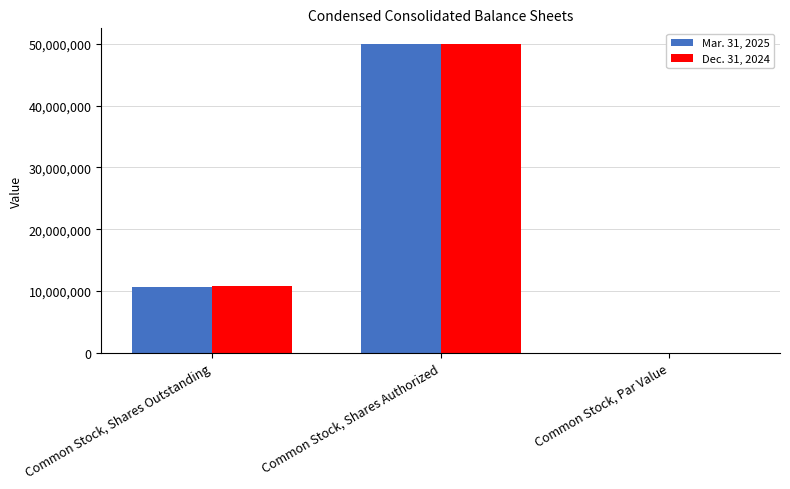

What is the maximum value for Dec. 31, 2024?

50000000.0